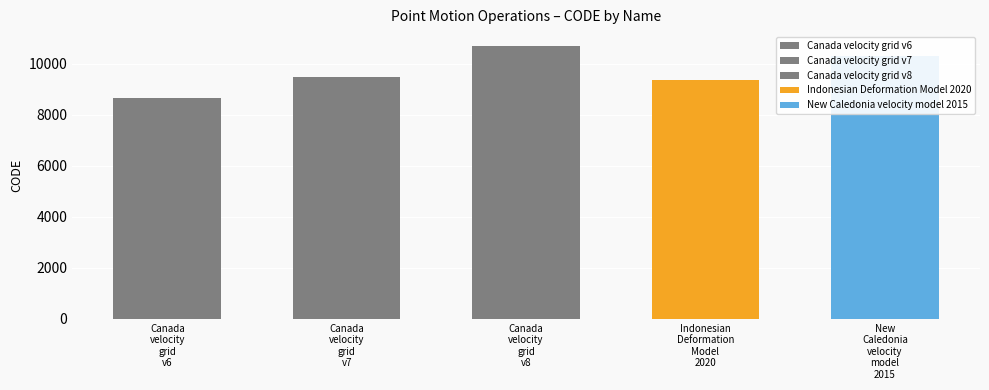

What is the sum of all values?

48564